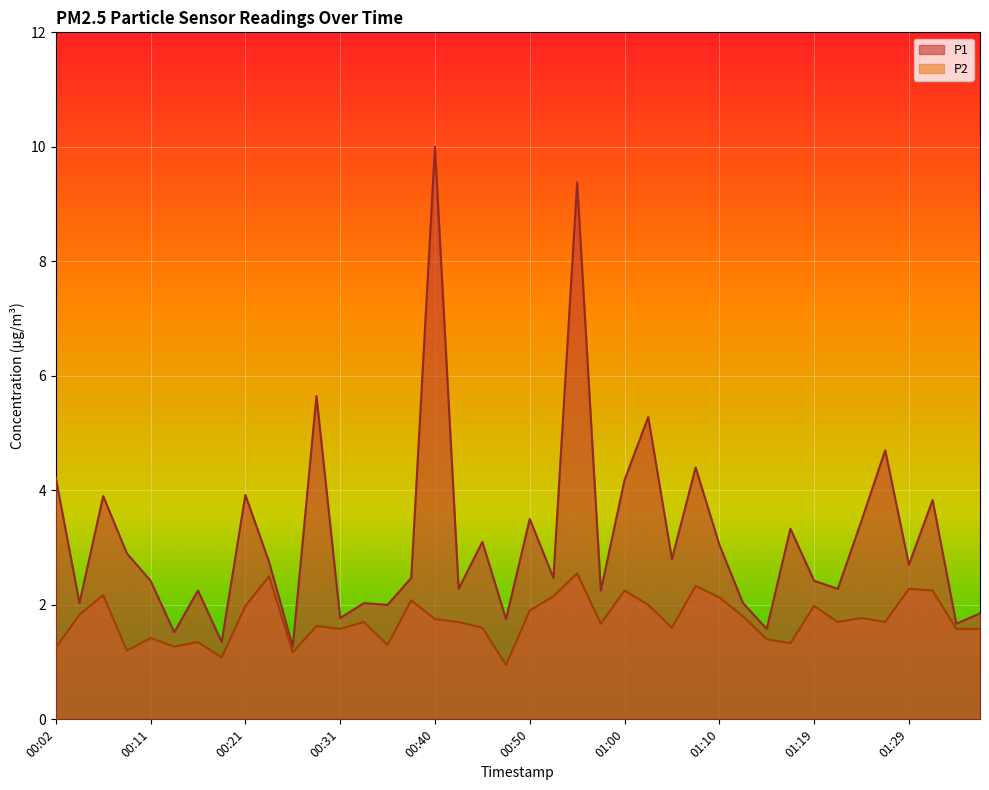

What is the average value of the P1 series?

3.2